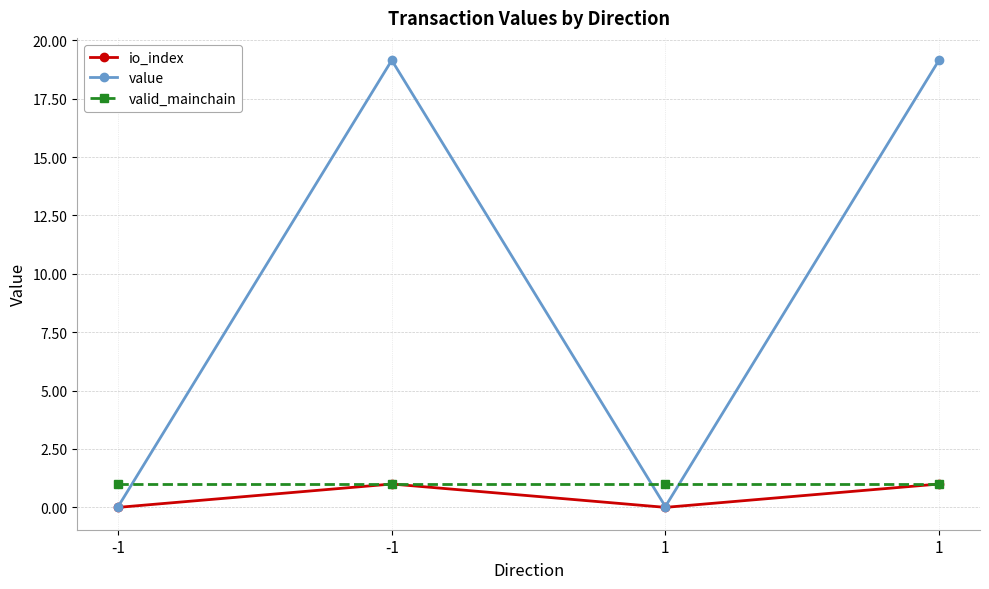

Reading left to right, list all the values displayed in this chart.

io_index: -1=0.0	-1=1.0	1=0.0	1=1.0
value: -1=0.0	-1=19.1	1=0.0	1=19.1
valid_mainchain: -1=1.0	-1=1.0	1=1.0	1=1.0